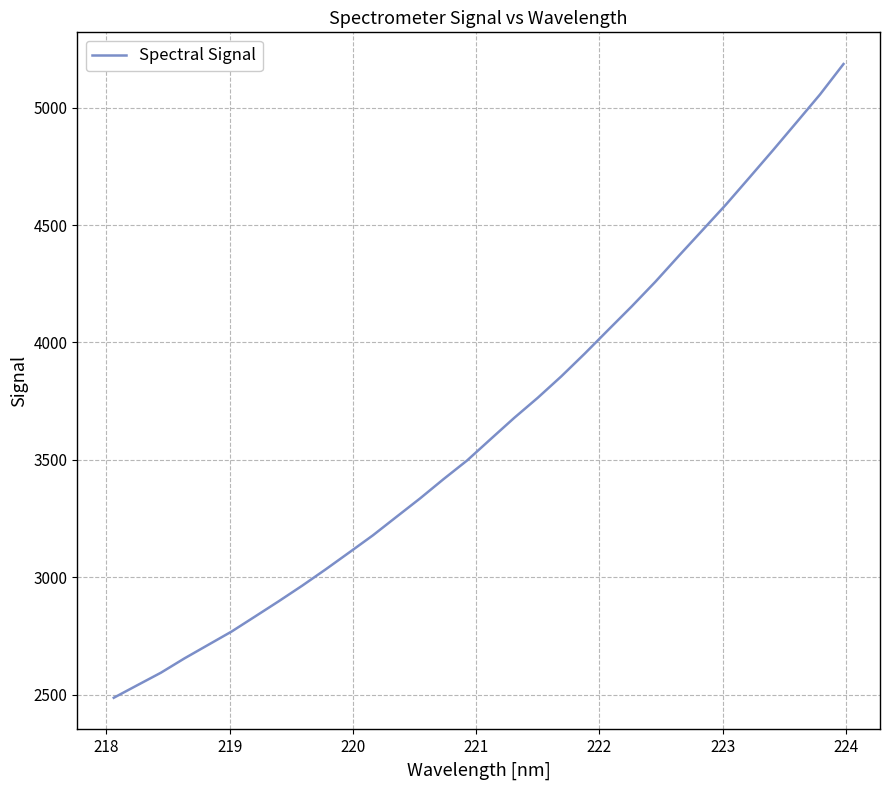

Count the number of categories in the chart.

32